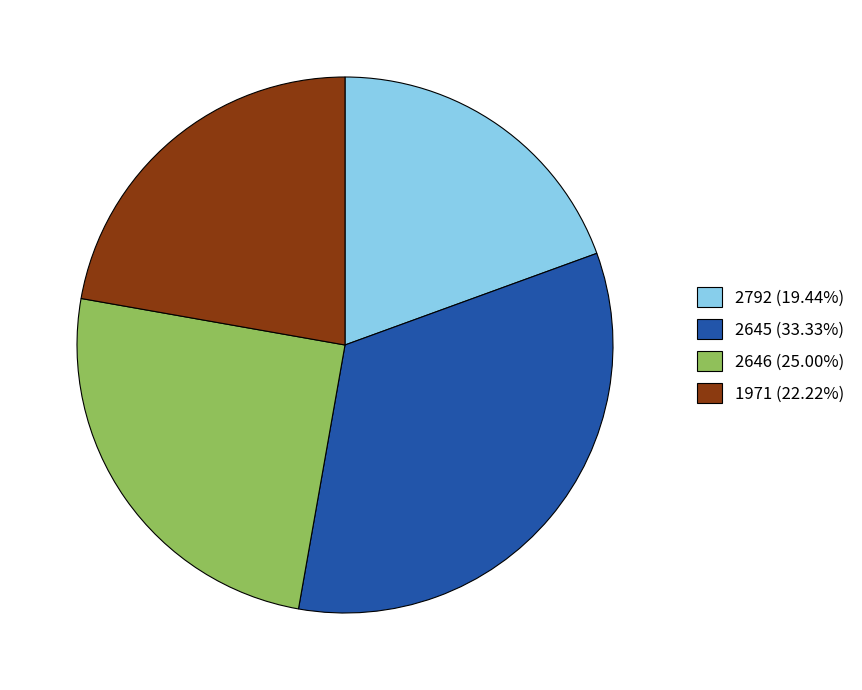

Is there a majority slice in this chart?

No